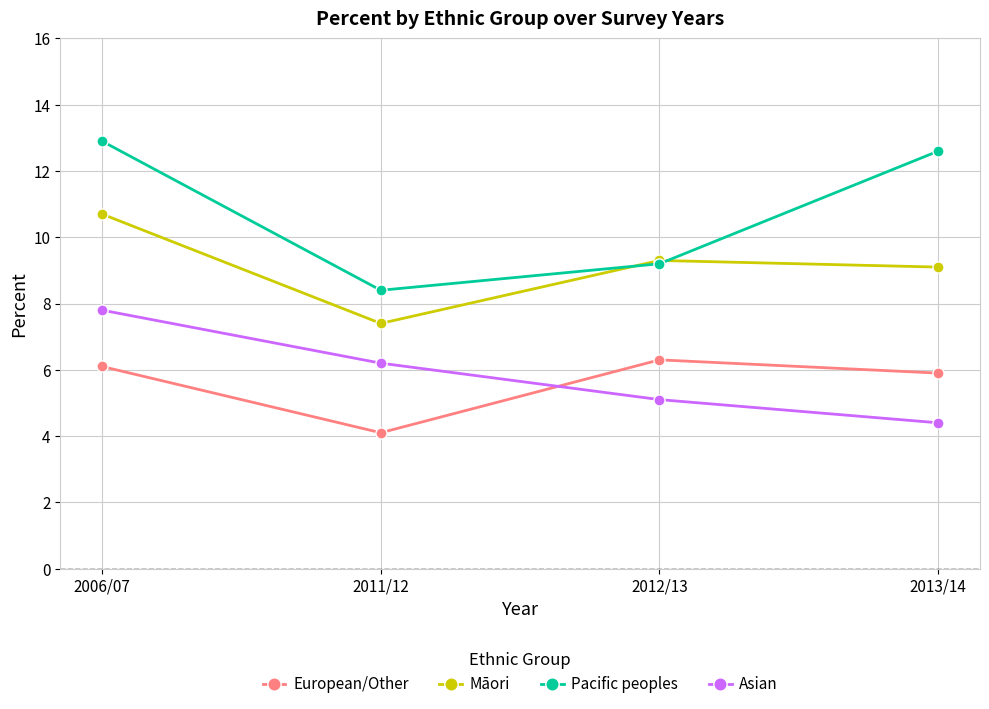

True or false: European/Other and Pacific peoples cross at least once.

False